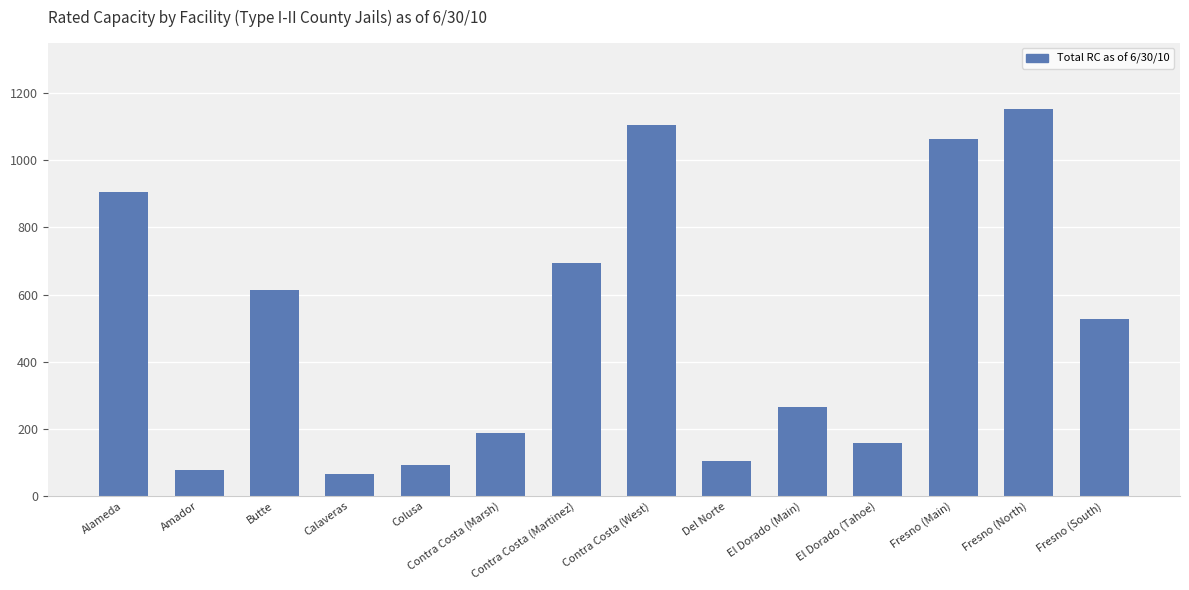

What is the smallest value displayed?

65